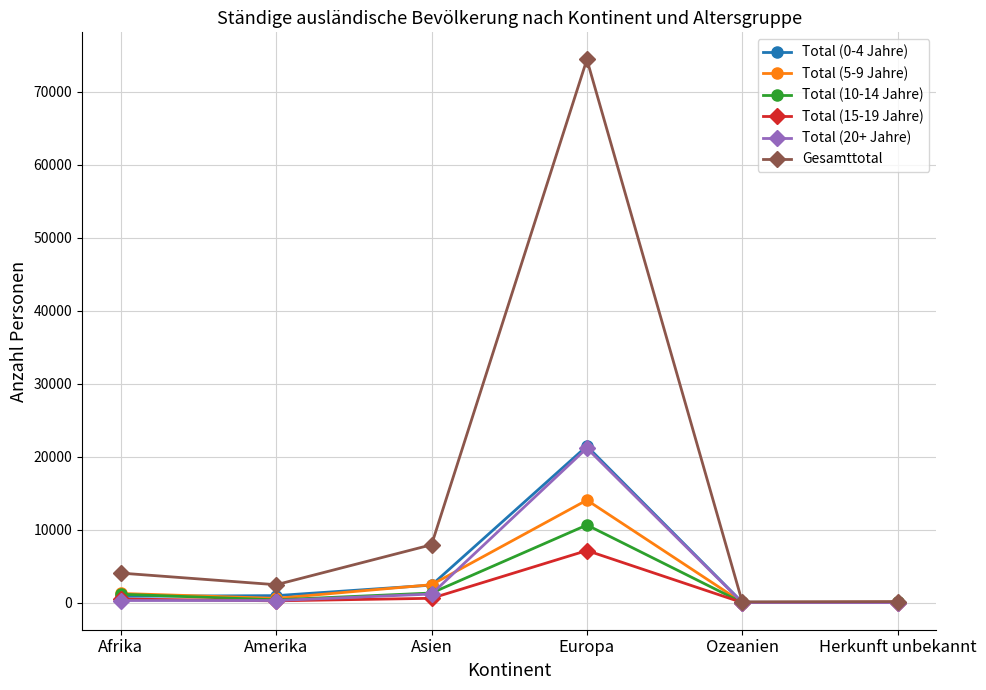

What are all the series names shown in the legend?

Total (0-4 Jahre), Total (5-9 Jahre), Total (10-14 Jahre), Total (15-19 Jahre), Total (20+ Jahre), Gesamttotal